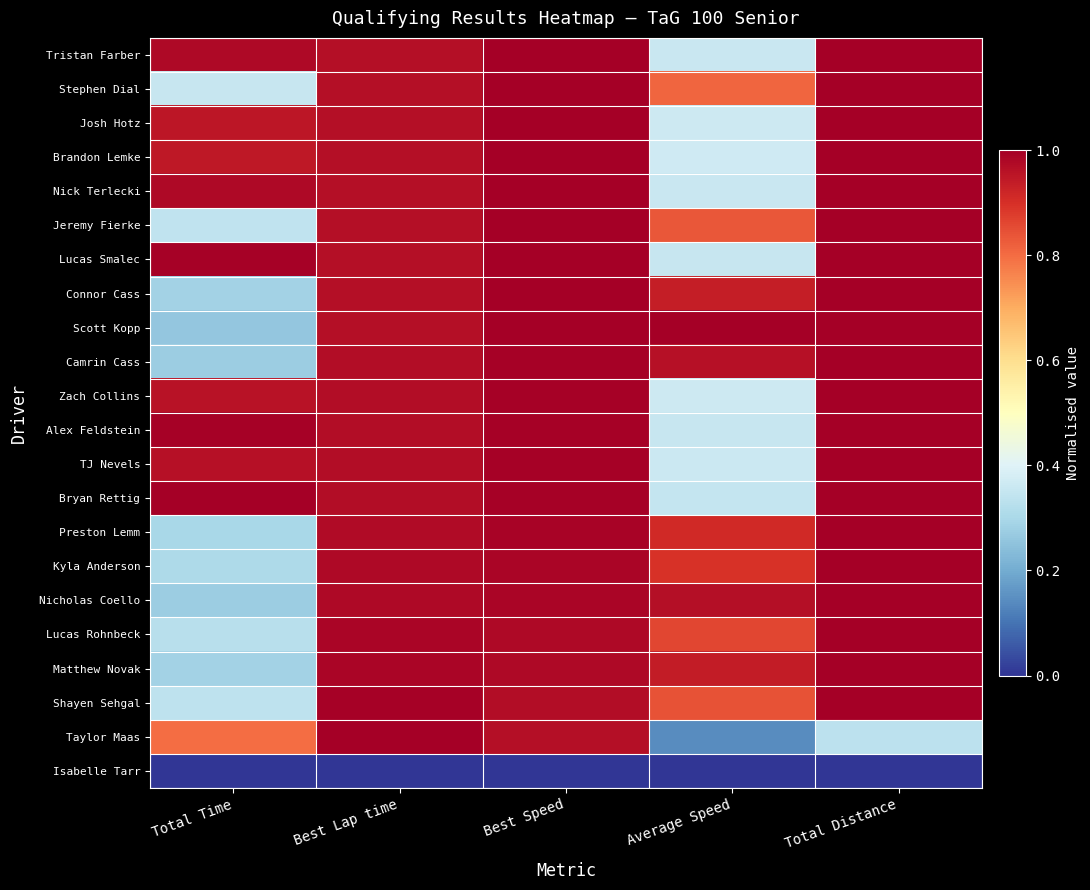

At how many categories does at least one series exceed 0?

5